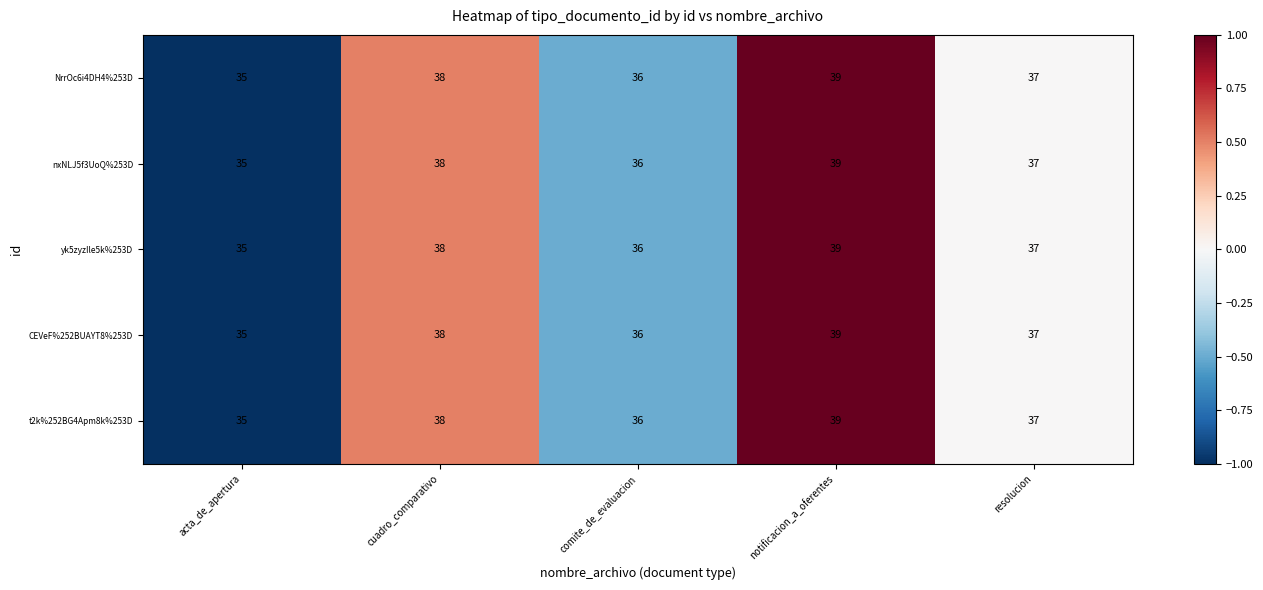

The value of NrrOc6i4DH4%253D at acta_de_apertura is 12. True or false?

False